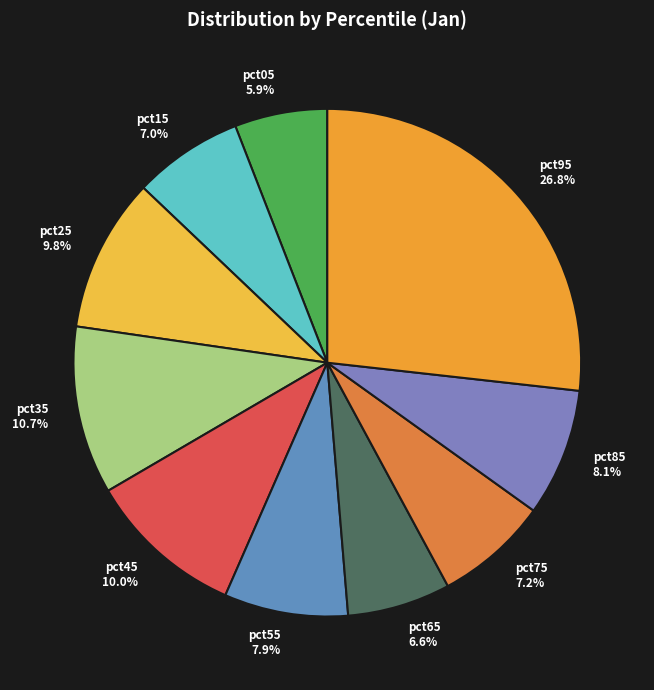

The pct45 slice represents 10% of the pie. True or false?

True